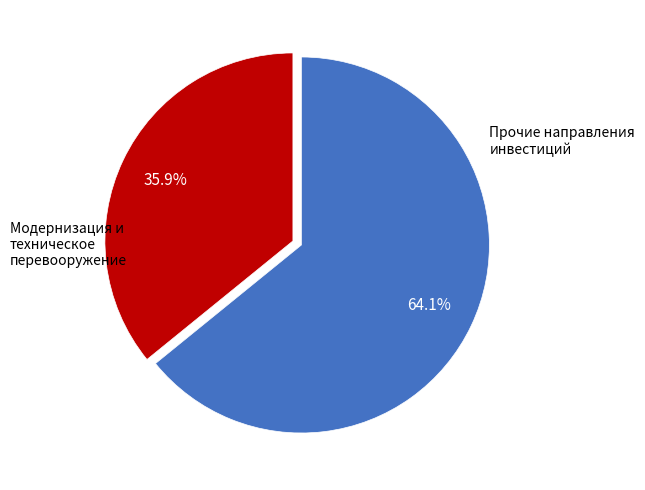

Does any single category account for the majority?

Yes